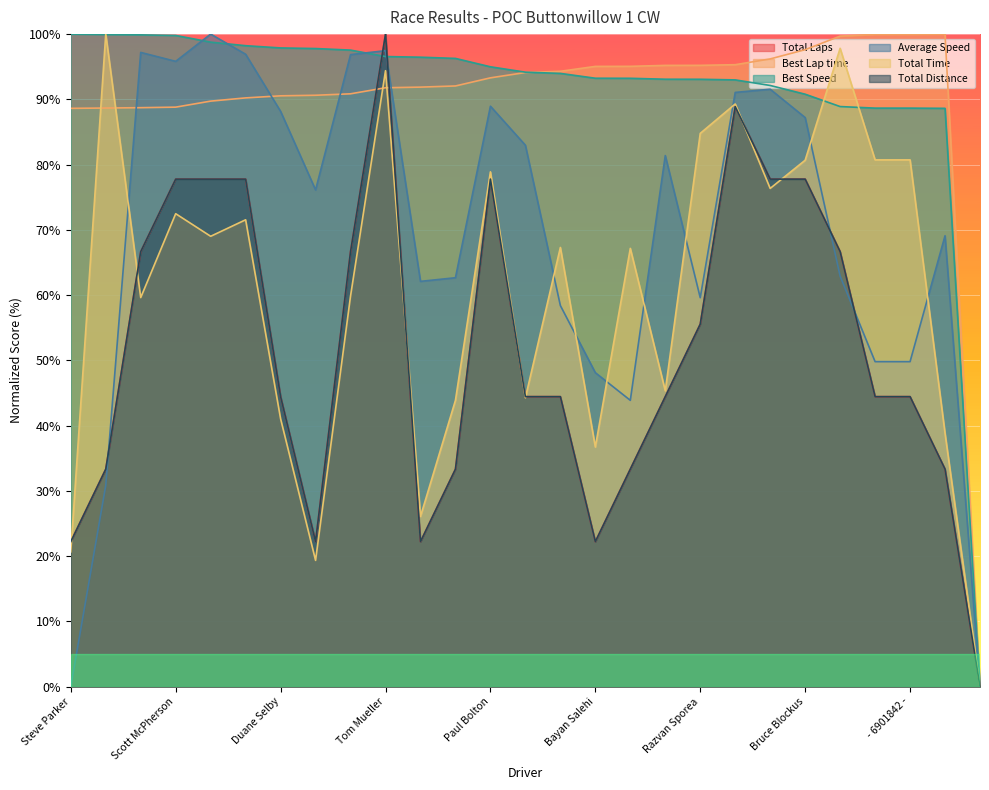

Rank the series by their maximum value, from highest to lowest.

Total Laps, Best Lap time, Best Speed, Average Speed, Total Time, Total Distance